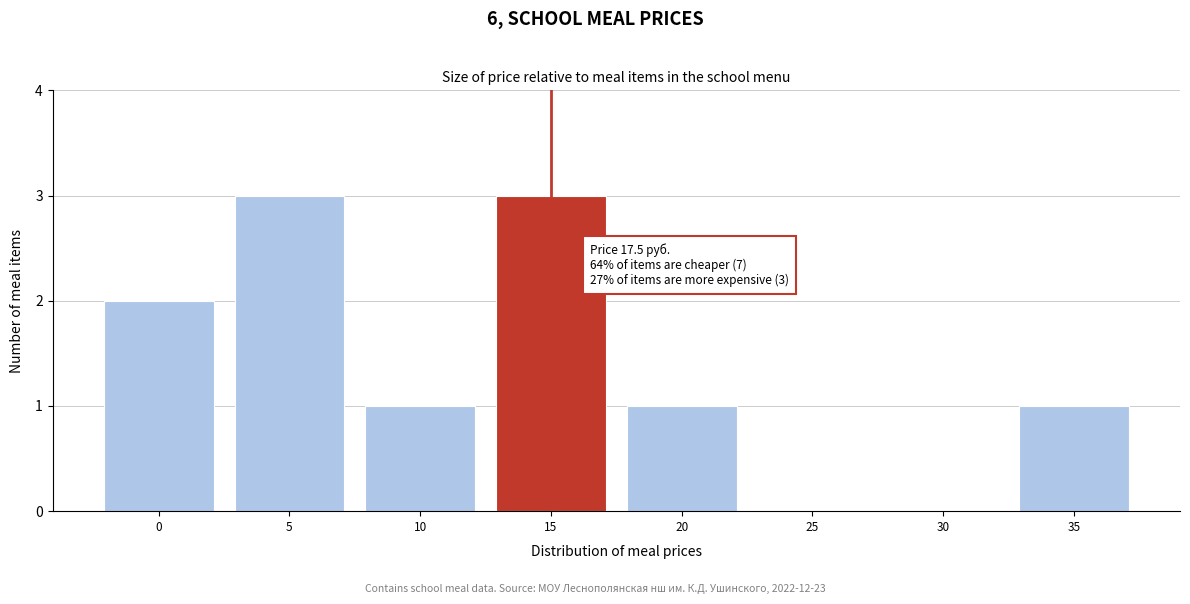

Reading left to right, extract all data points from this chart.

0=2	5=3	10=1	15=3	20=1	25=0	30=0	35=1